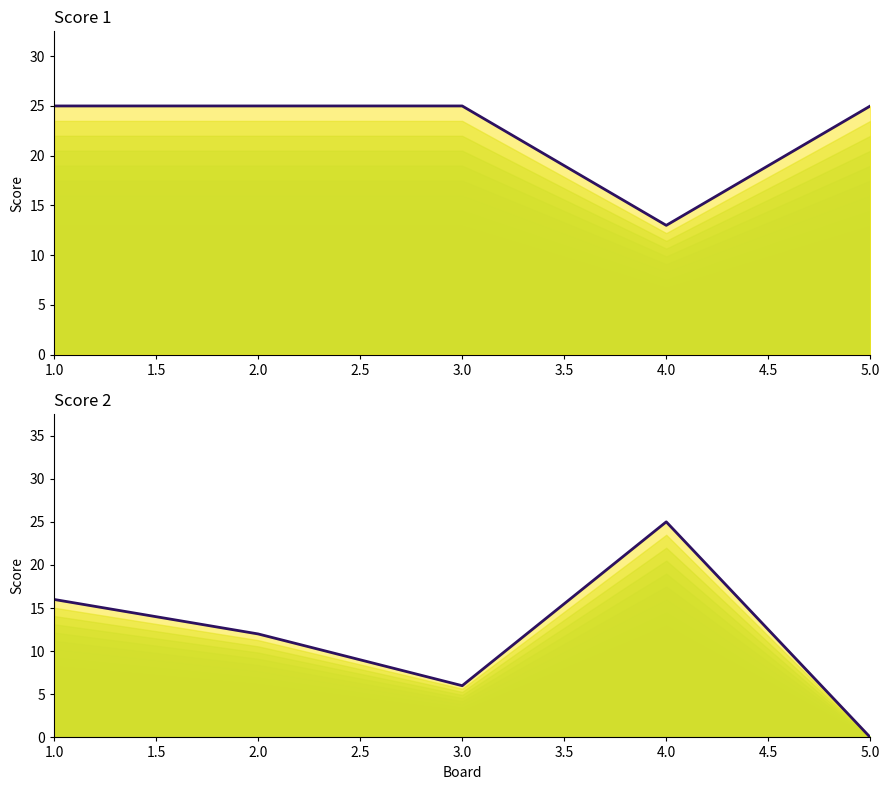

What is the approximate value of Score 2 at 1.0, to the nearest 10?

20